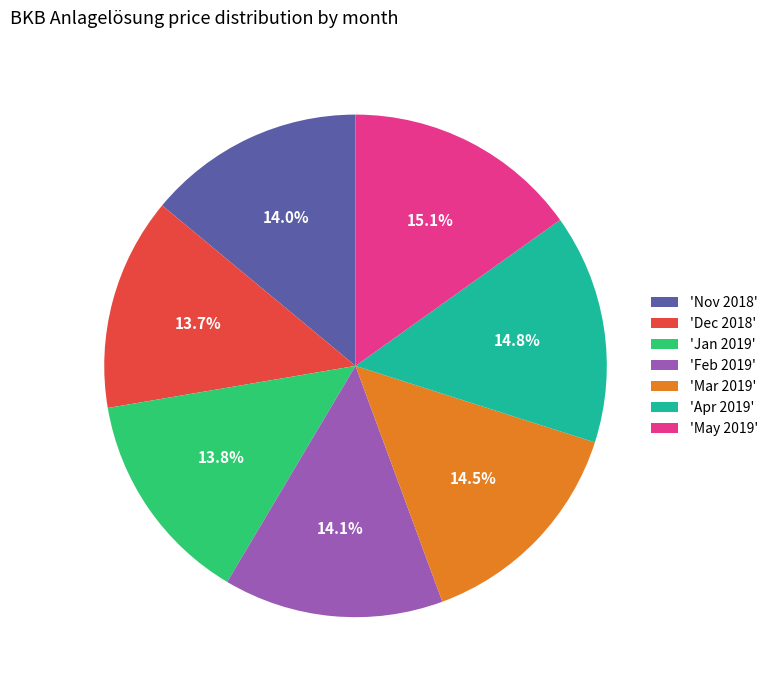

What percentage do 'Apr 2019' and 'Nov 2018' together represent?

28.8%